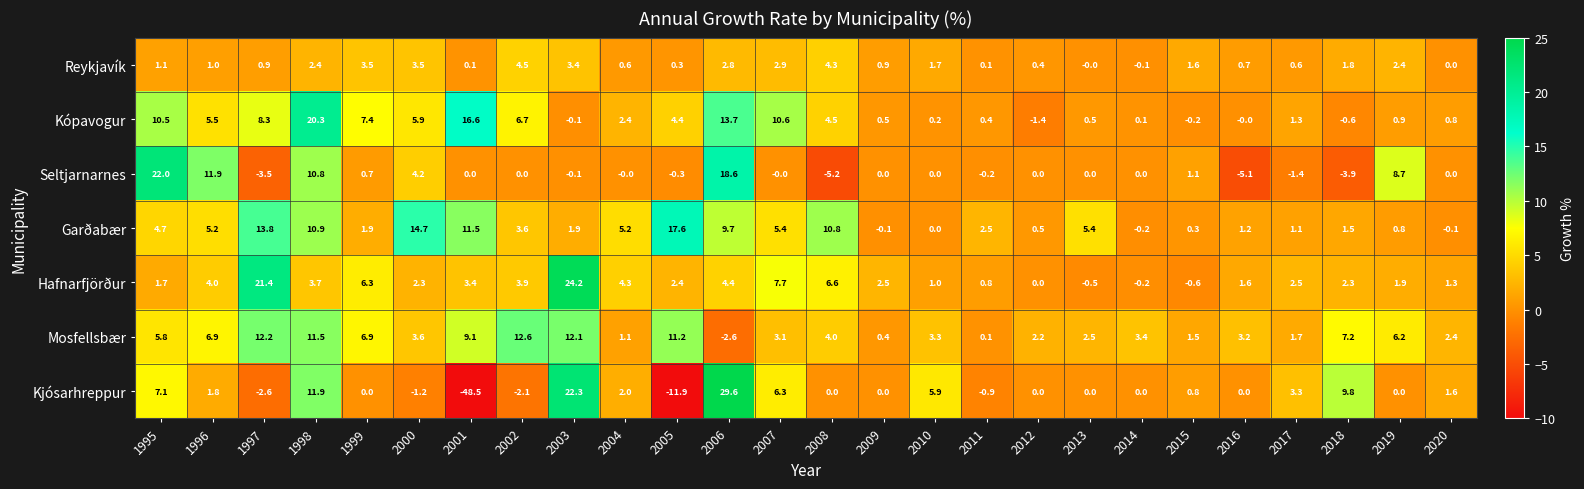

The Garðabær series shows 2.5 at 2008. True or false?

False